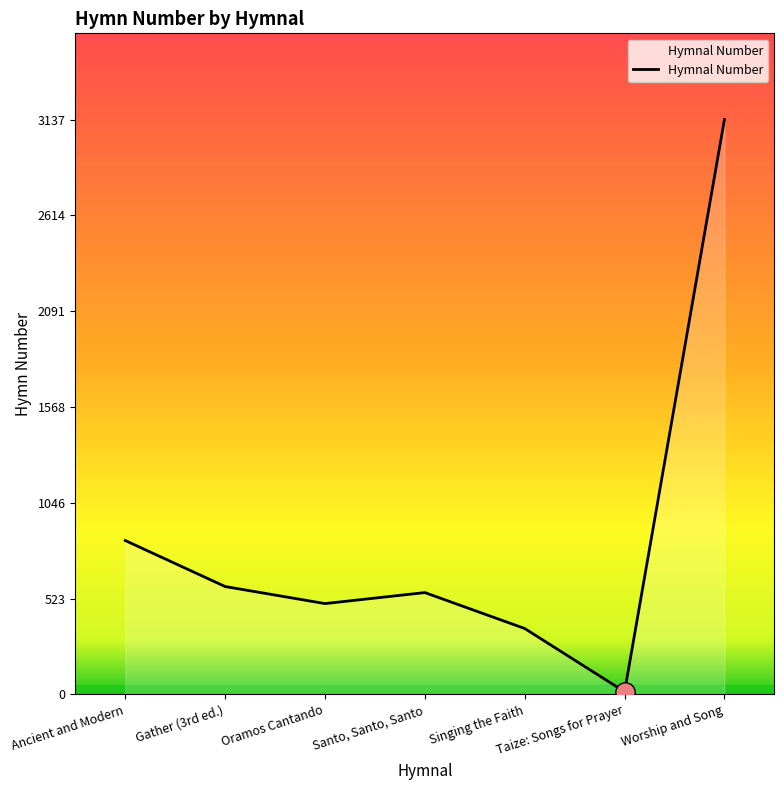

The value at Oramos Cantando is 815. True or false?

False